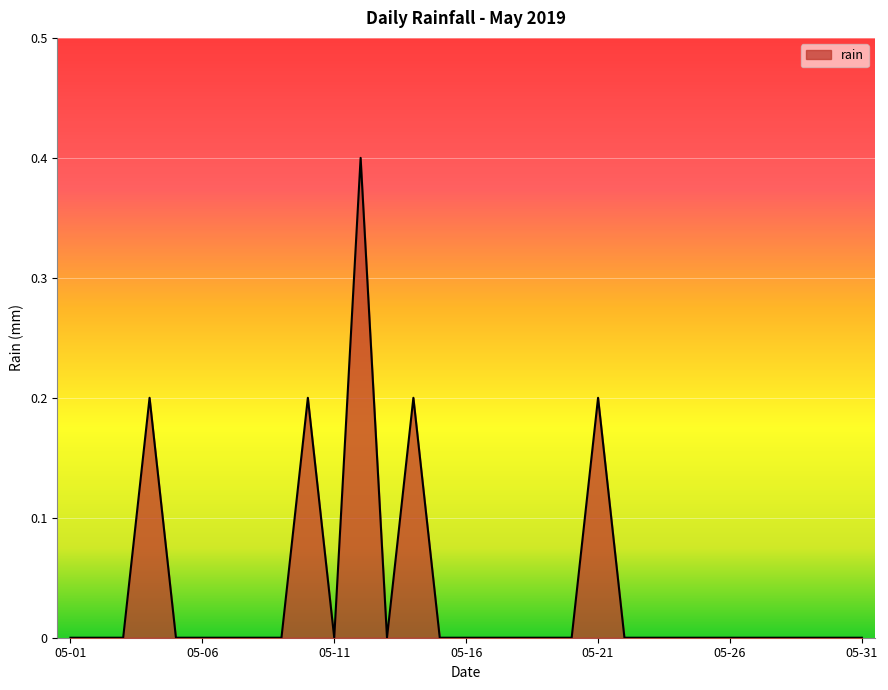

How many lines are shown in the chart?

1